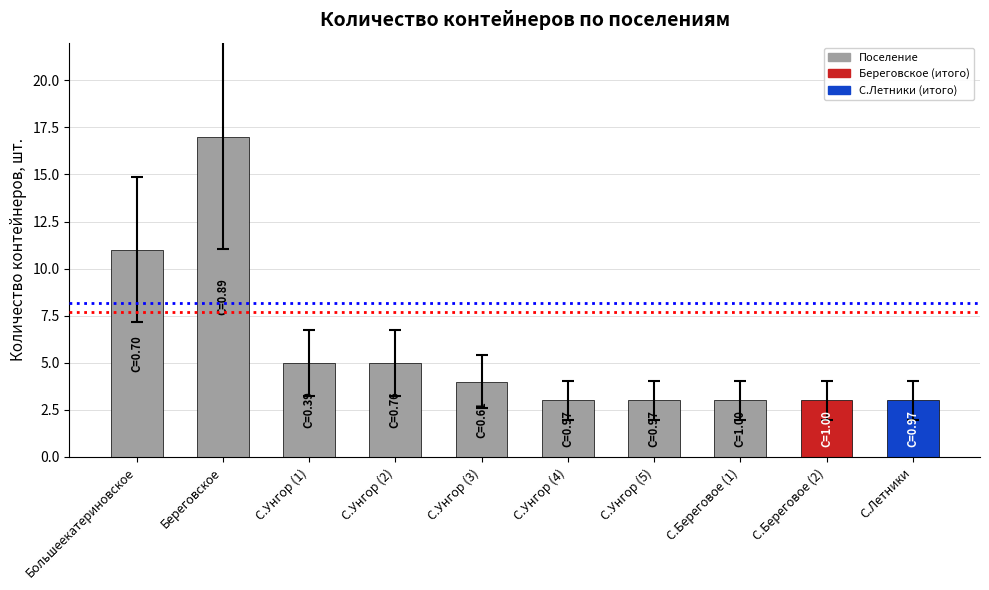

How many bars are there in total?

10